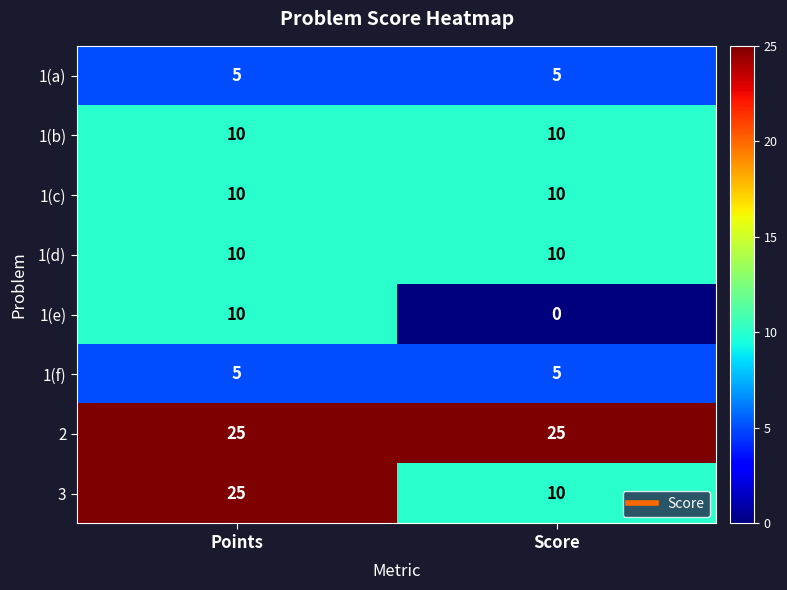

Reading left to right, list all the values displayed in this chart.

1(a): 5	5
1(b): 10	10
1(c): 10	10
1(d): 10	10
1(e): 10	0
1(f): 5	5
2: 25	25
3: 25	10